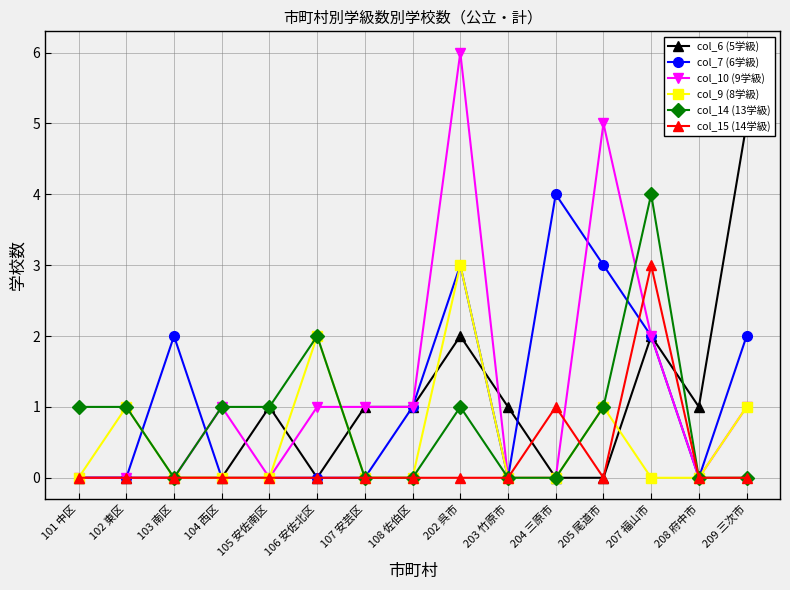

Which series changed the most between 104 西区 and 204 三原市?

col_7 (6学級)